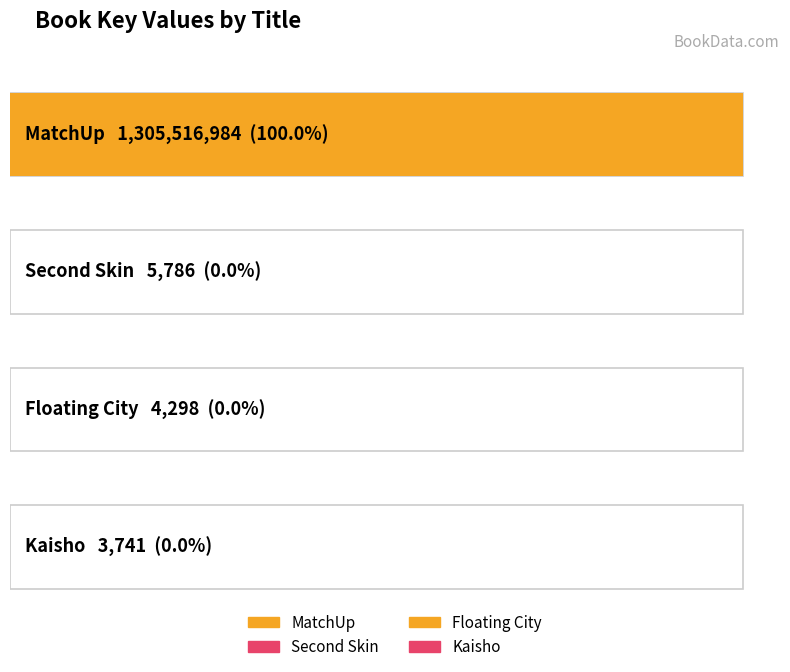

Approximately how many times larger is the value at Kaisho compared to Second Skin?

0.6